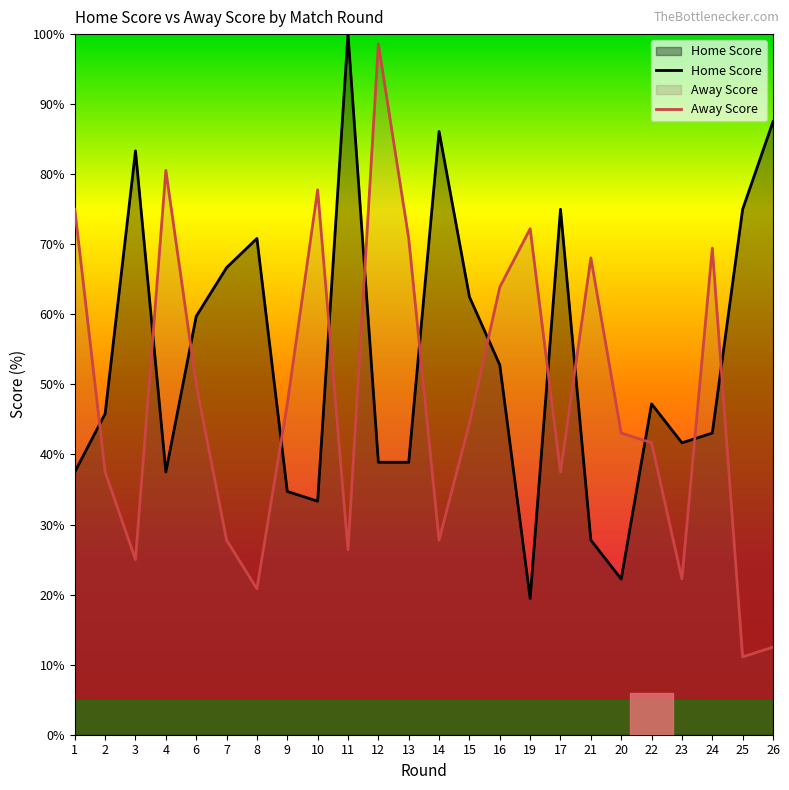

The value of Home Score at 2 is 45.8. True or false?

True